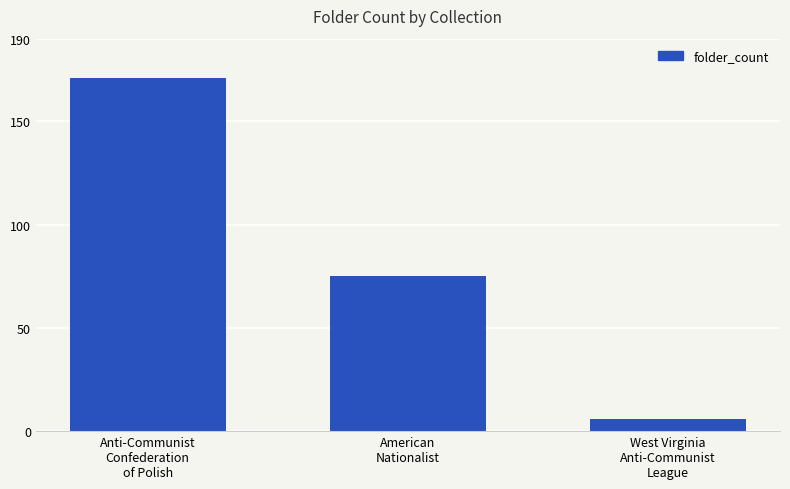

How many values are between 6 and 171?

3